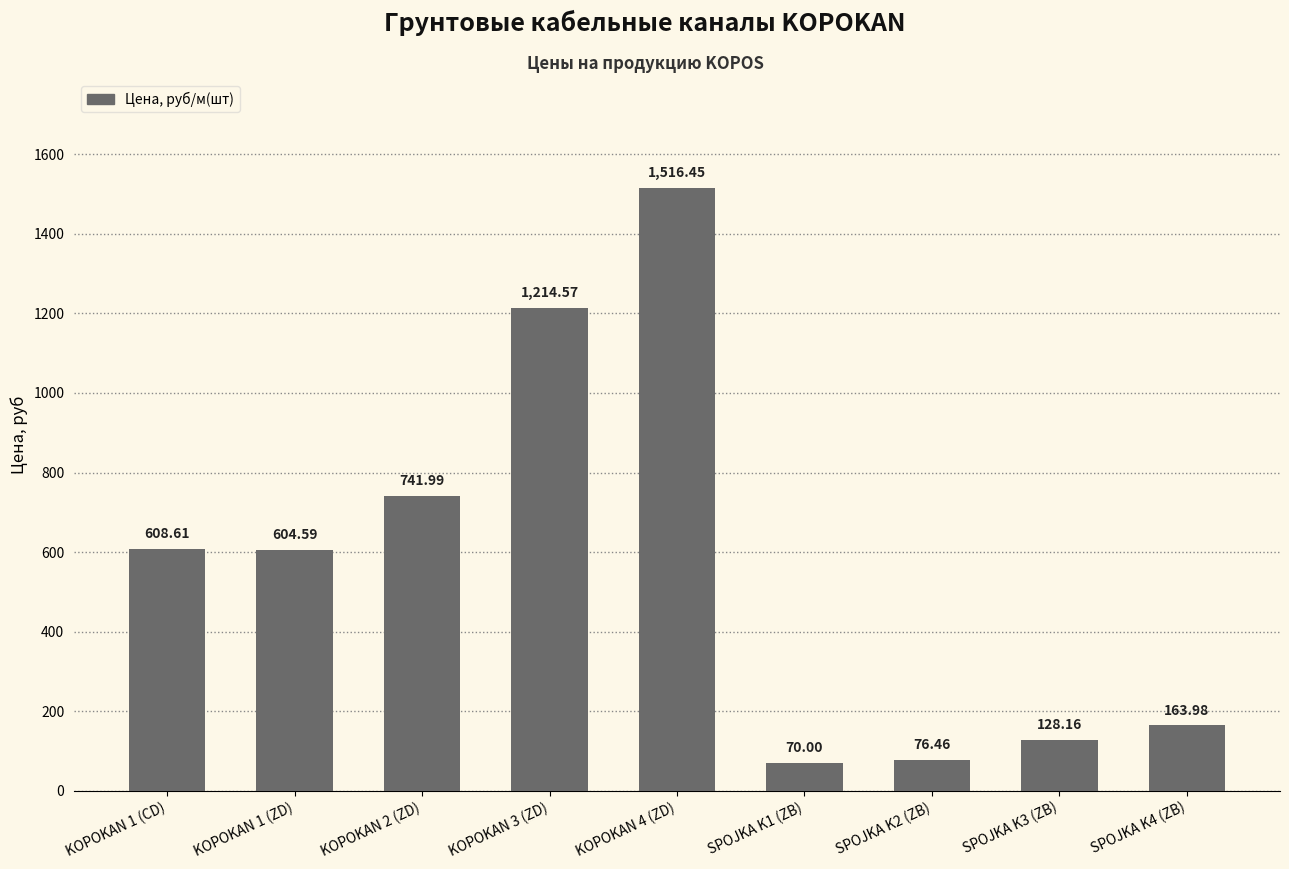

Where is the data nearest to the value 793?

KOPOKAN 2 (ZD)